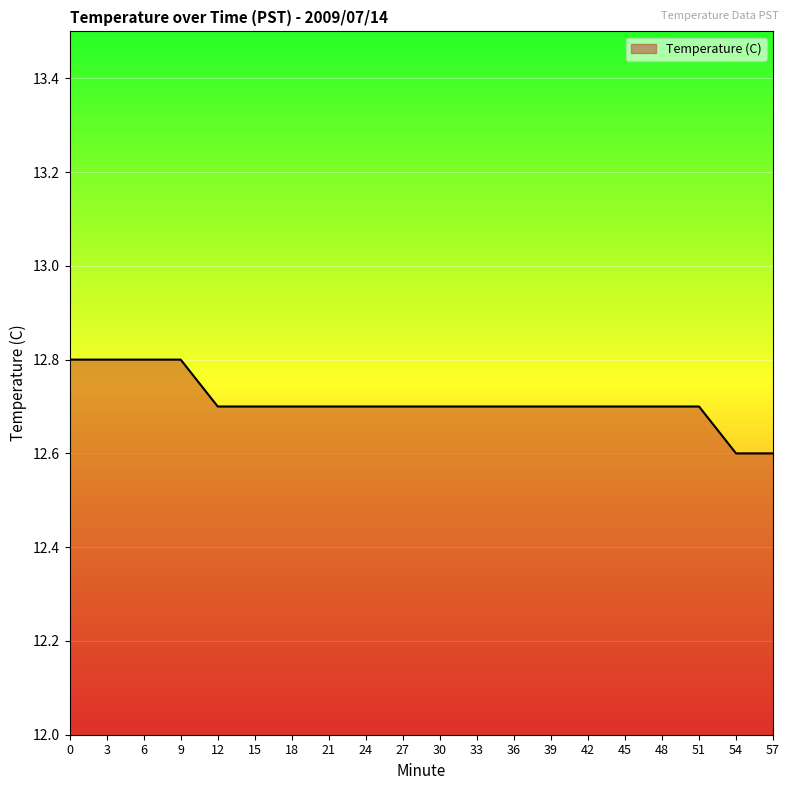

What is the average value?

12.7